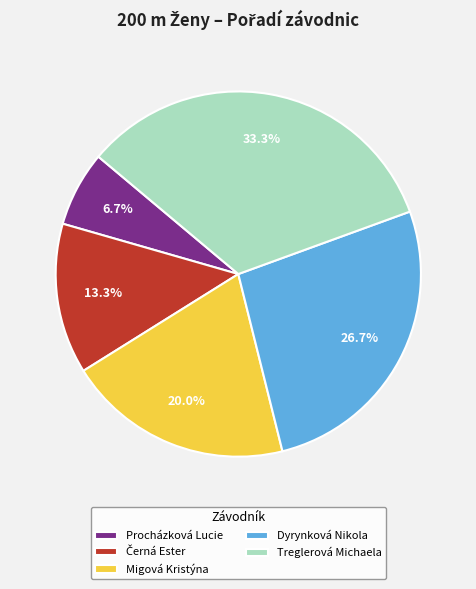

Which slice is the smallest?

Procházková Lucie